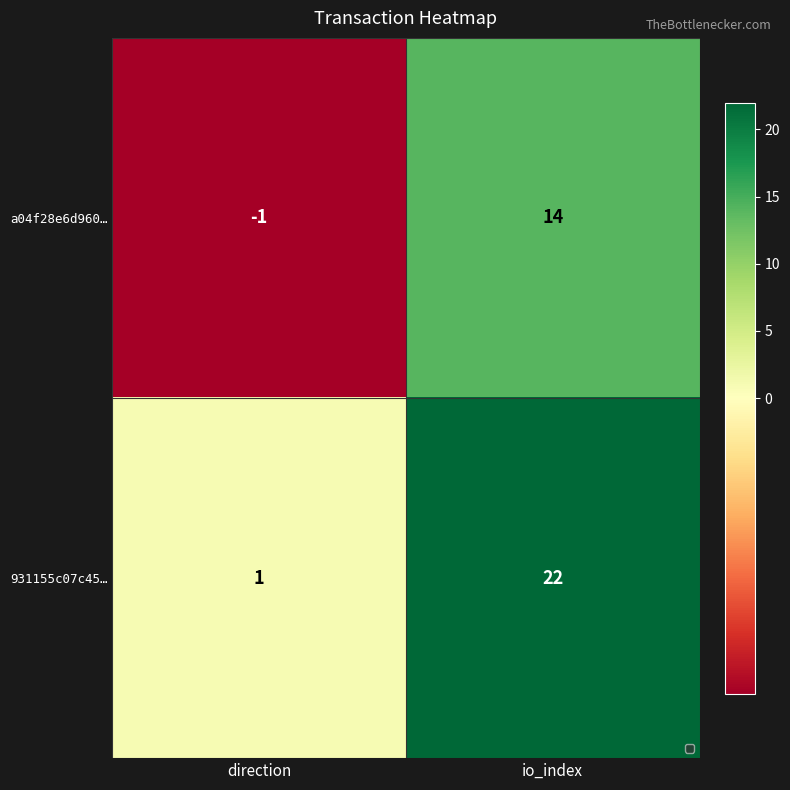

Rank the series at io_index from lowest to highest value.

a04f28e6d960…, 931155c07c45…